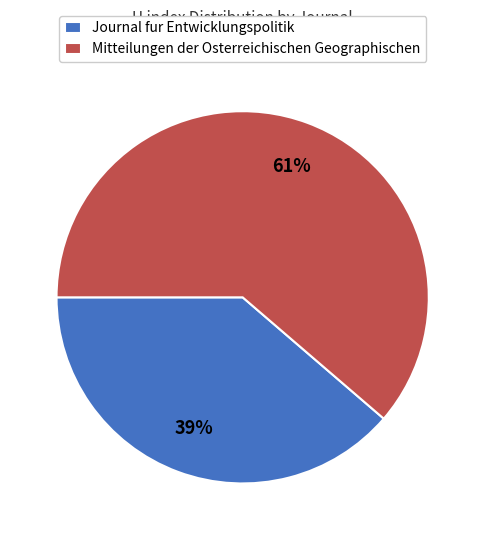

To the nearest percent, what portion does Journal fur Entwicklungspolitik represent?

39%